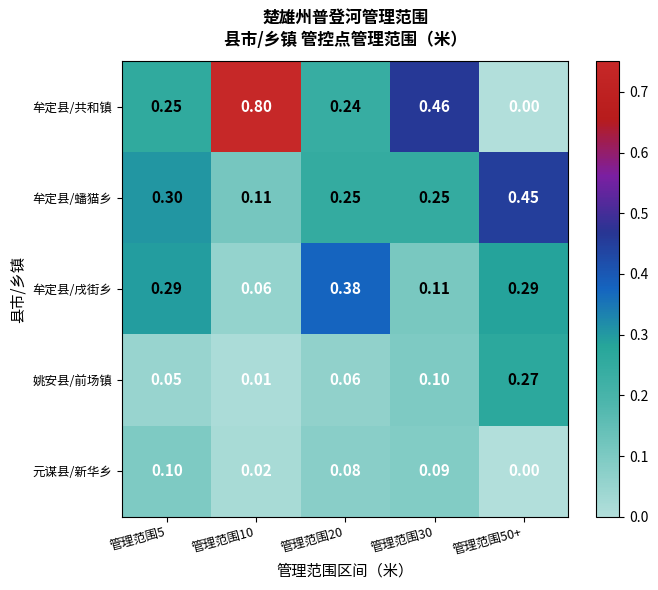

Which series has the largest total across all categories?

牟定县/共和镇